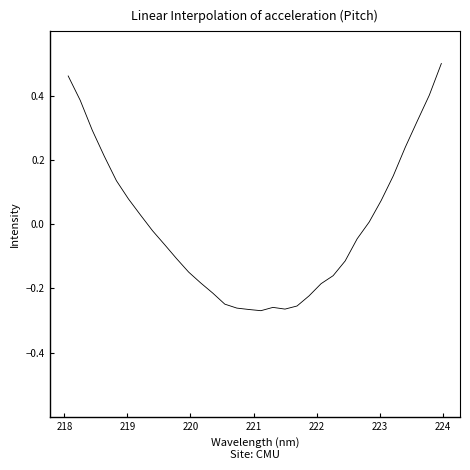

What is the difference between the maximum and minimum values?

0.8